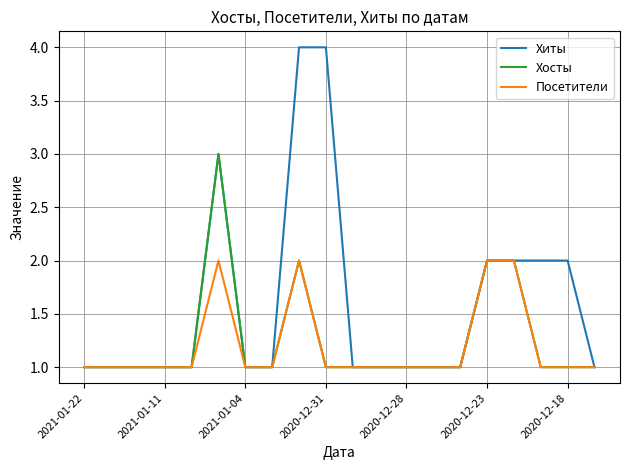

Which series has the largest total across all categories?

Хиты